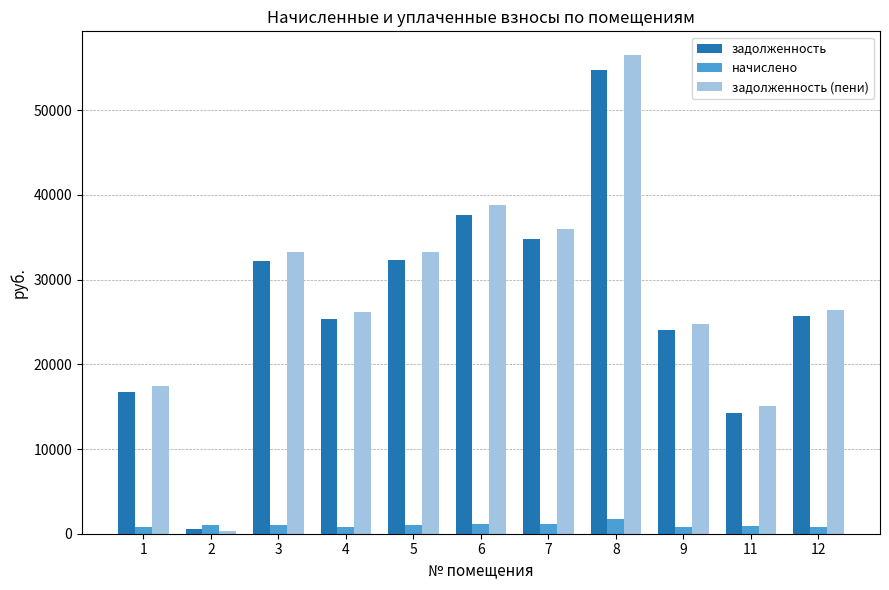

Which category has the lowest value in the задолженность (пени) series?

2